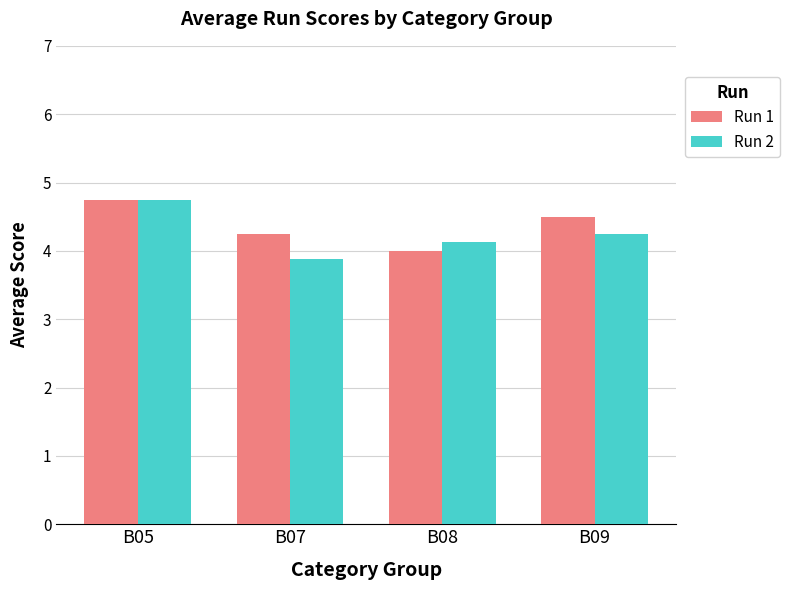

What is the average value of the Run 1 series?

4.4